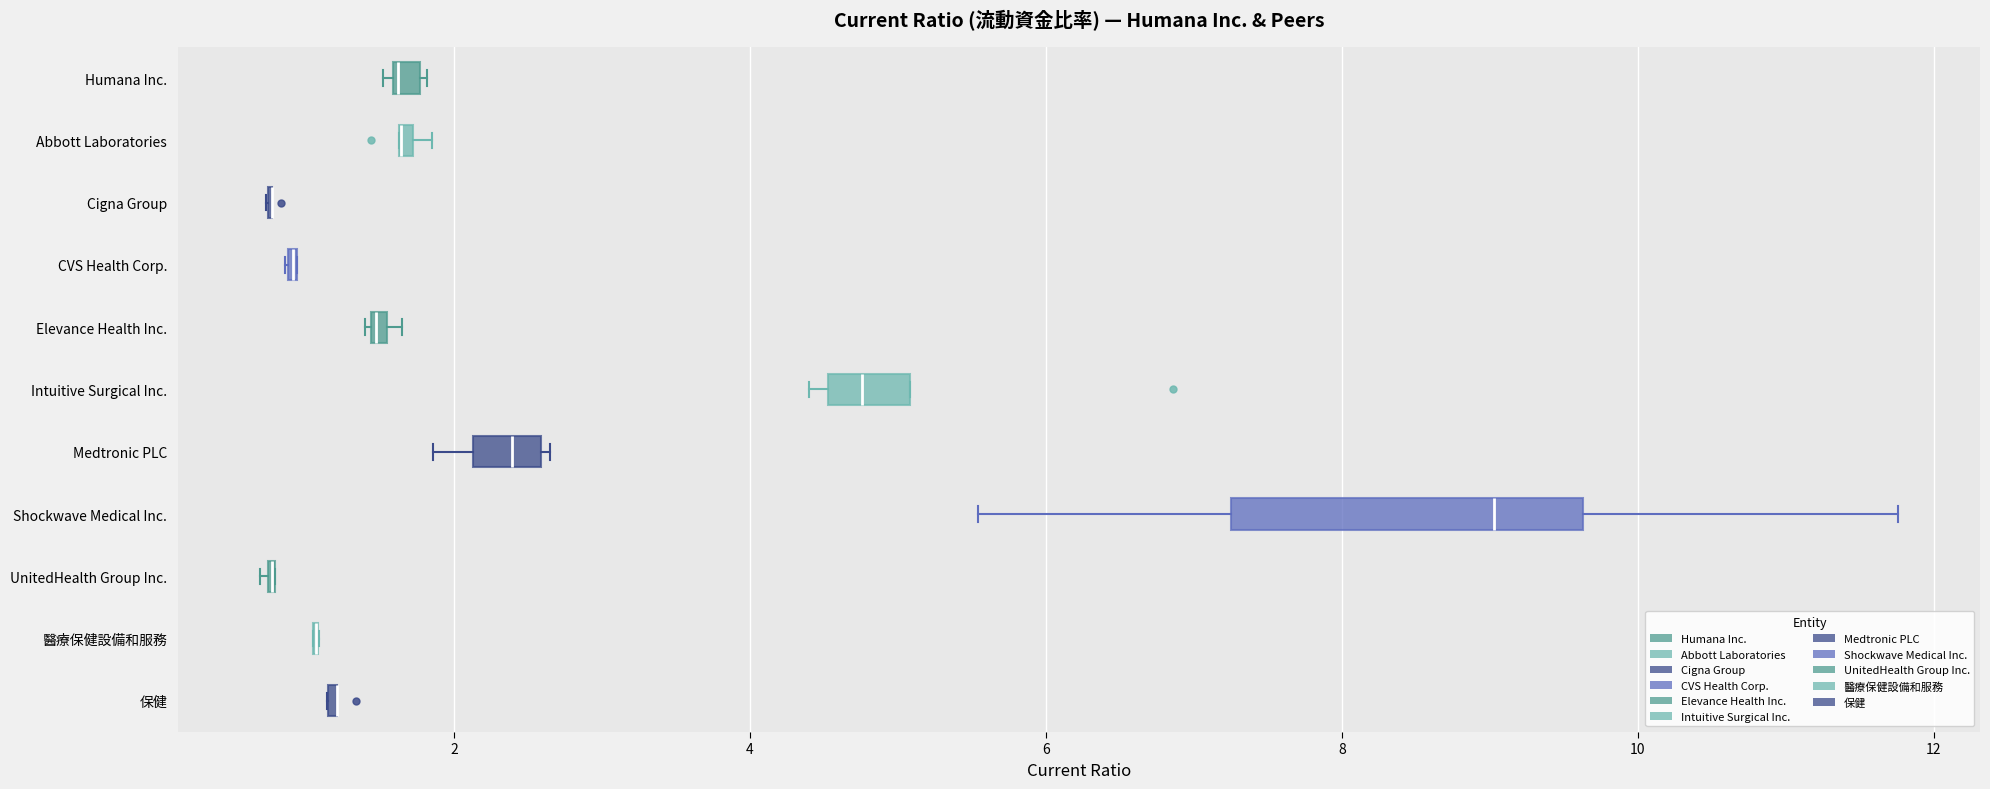

Comparing the boxes themselves (not the whiskers), which one is the widest?

Shockwave Medical Inc.